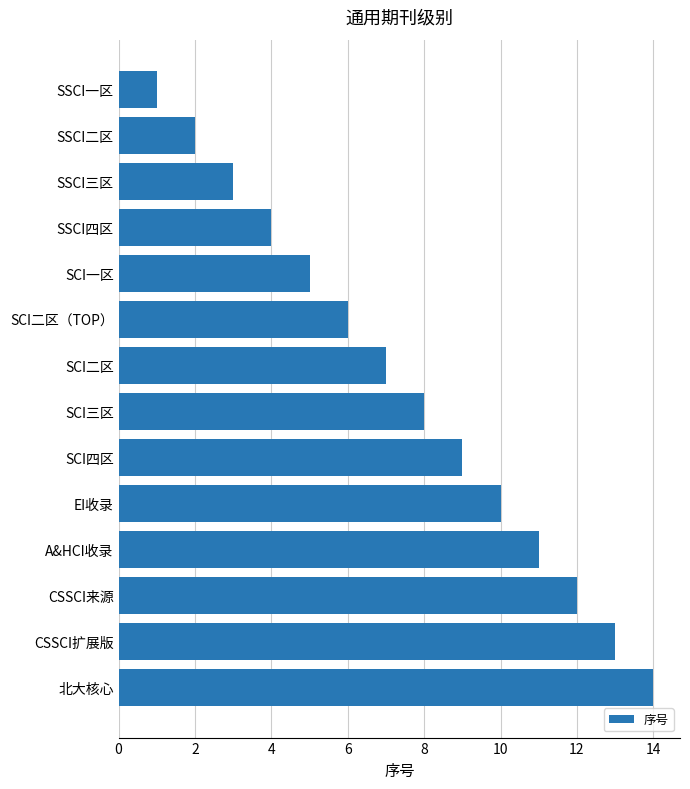

What is the label of the 8th bar from the bottom?

SCI二区